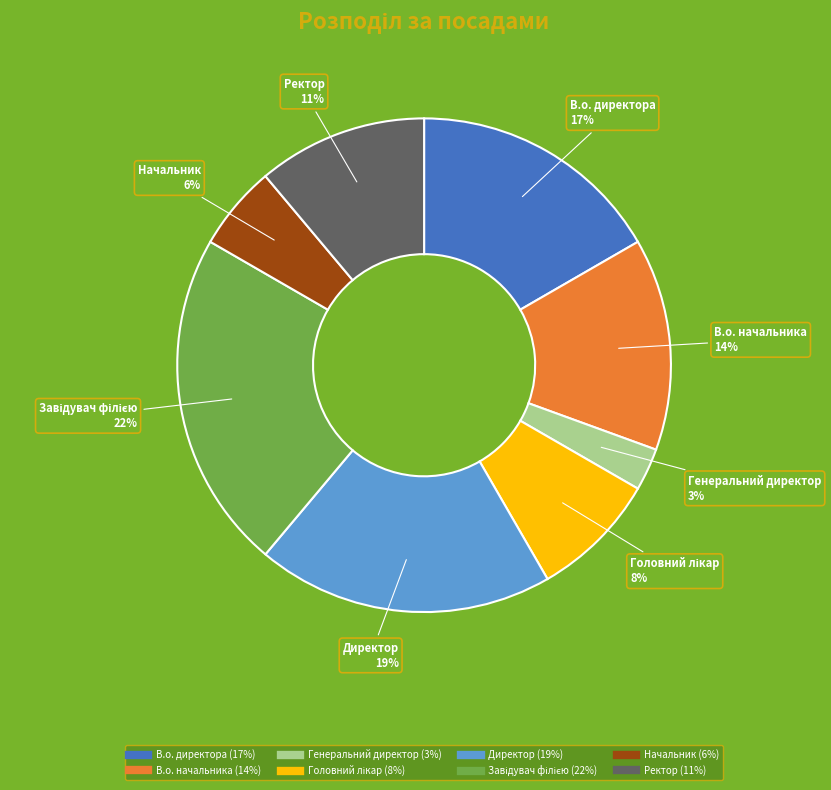

Is it true that Ректор is 11% of the pie?

True